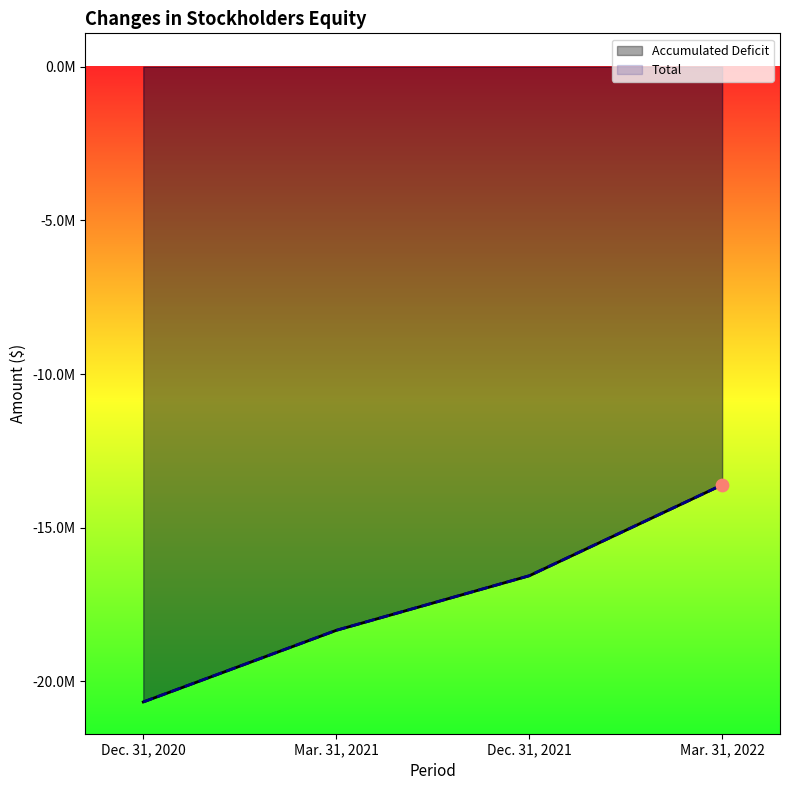

Which series reaches the minimum Y coordinate?

Accumulated Deficit